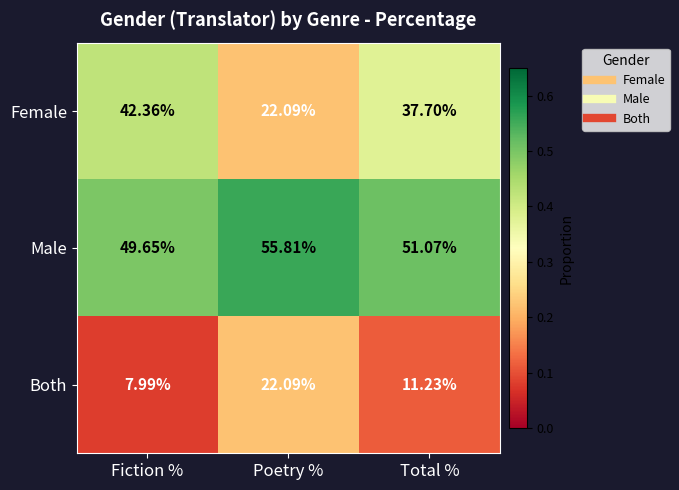

List the series in order of their peak value, highest first.

Male, Female, Both